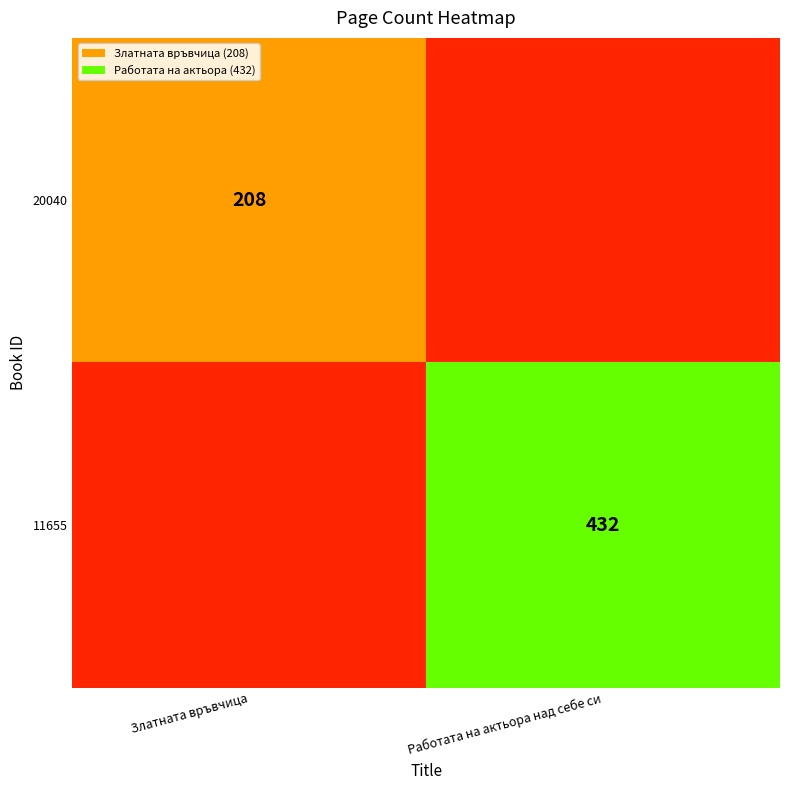

True or false: 20040 has a value of 208 at Златната връвчица.

True